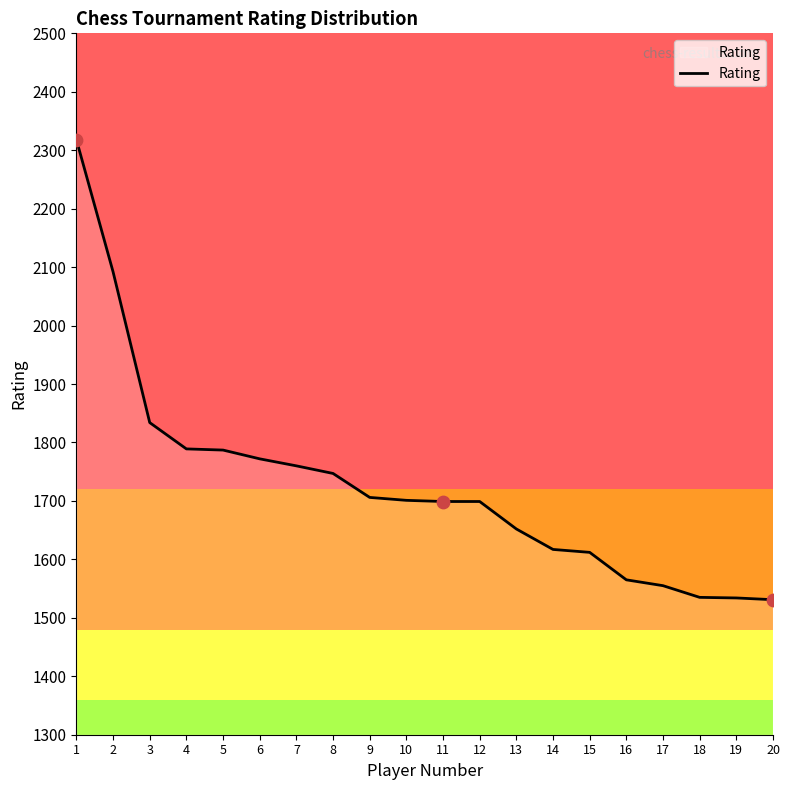

Between 20 and 17, which is larger?

17